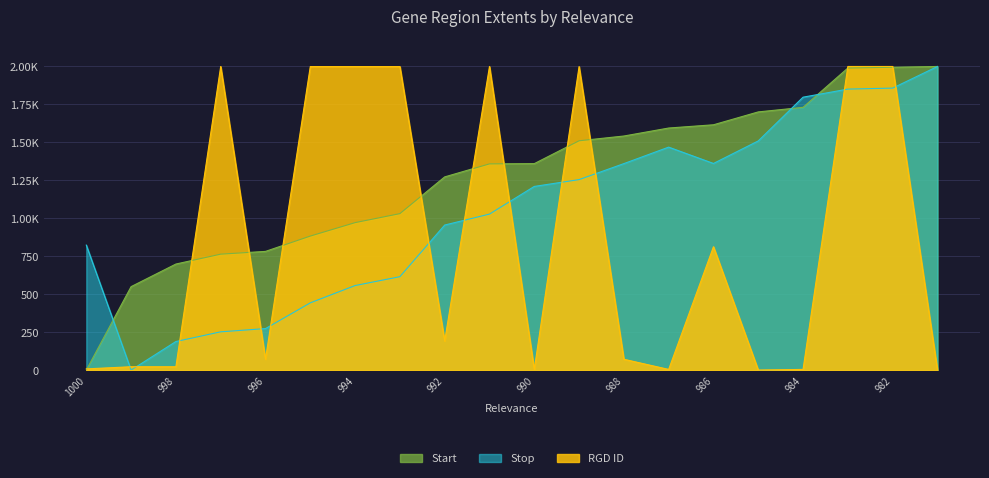

The Stop series shows 260.2 at 995. True or false?

False